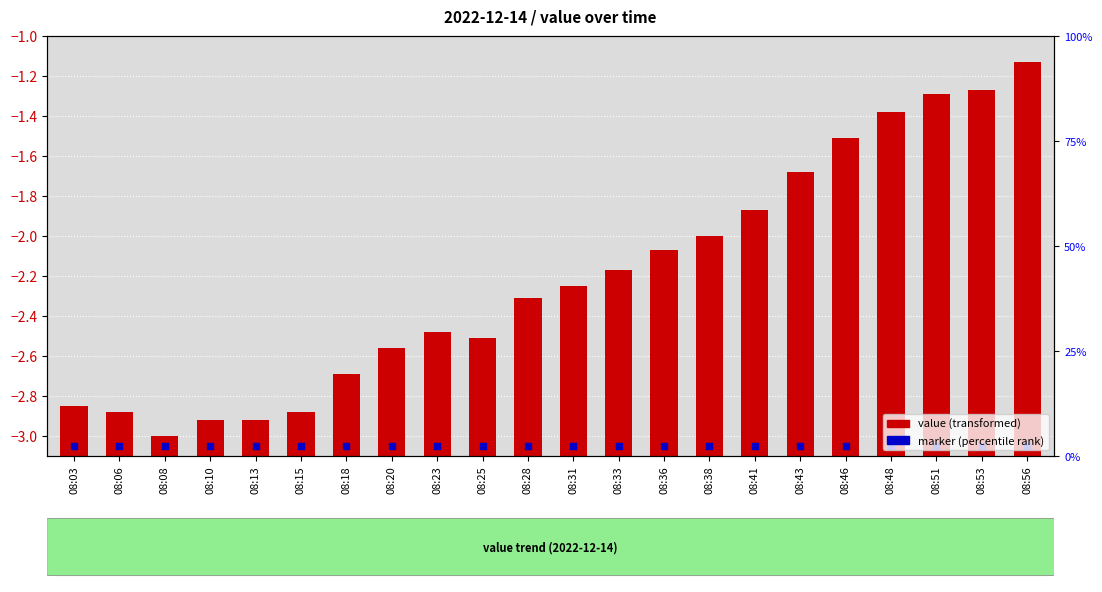

Which series has the largest Y range (max minus min)?

value